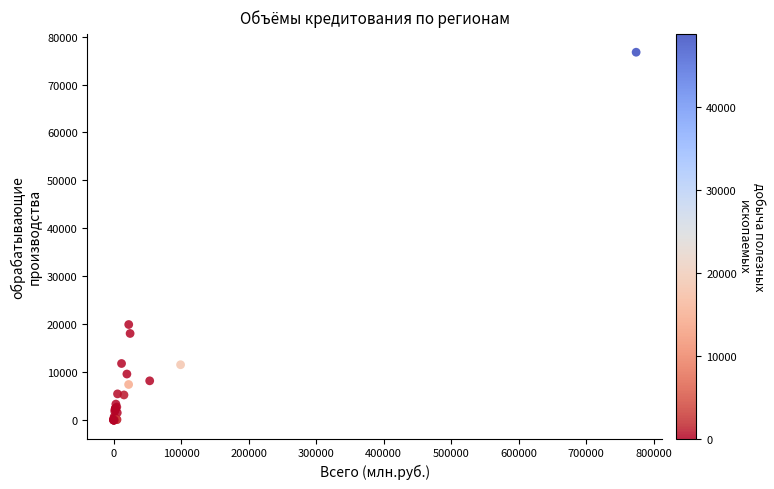

What Y value in the scatter plot is closest to 38366?

19940